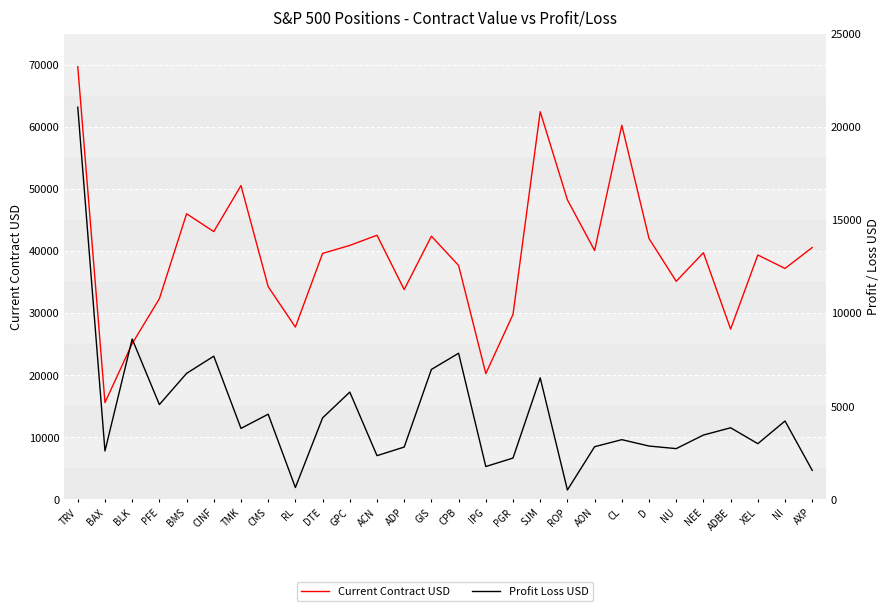

Reading left to right, extract all data points from this chart.

Current Contract USD: TRV=69695.0	BAX=15569.6	BLK=25073.9	PFE=32303.5	BMS=45985.6	CINF=43118.2	TMK=50532.4	CMS=34247.8	RL=27734.5	DTE=39600.0	GPC=40890.0	ACN=42529.2	ADP=33777.3	GIS=42380.0	CPB=37660.0	IPG=20246.7	PGR=29775.0	SJM=62430.3	ROP=48229.5	AON=40072.5	CL=60246.4	D=41992.3	NU=35108.2	NEE=39715.0	ADBE=27413.0	XEL=39345.1	NI=37179.5	AXP=40549.7
Profit Loss USD: TRV=21050.5	BAX=2590.7	BLK=8606.7	PFE=5083.2	BMS=6759.1	CINF=7682.6	TMK=3804.2	CMS=4566.4	RL=630.8	DTE=4368.8	GPC=5754.0	ACN=2341.4	ADP=2802.8	GIS=6970.0	CPB=7840.0	IPG=1757.1	PGR=2212.5	SJM=6519.9	ROP=497.7	AON=2822.2	CL=3199.9	D=2857.2	NU=2718.9	NEE=3448.1	ADBE=3837.8	XEL=2984.4	NI=4201.6	AXP=1551.2